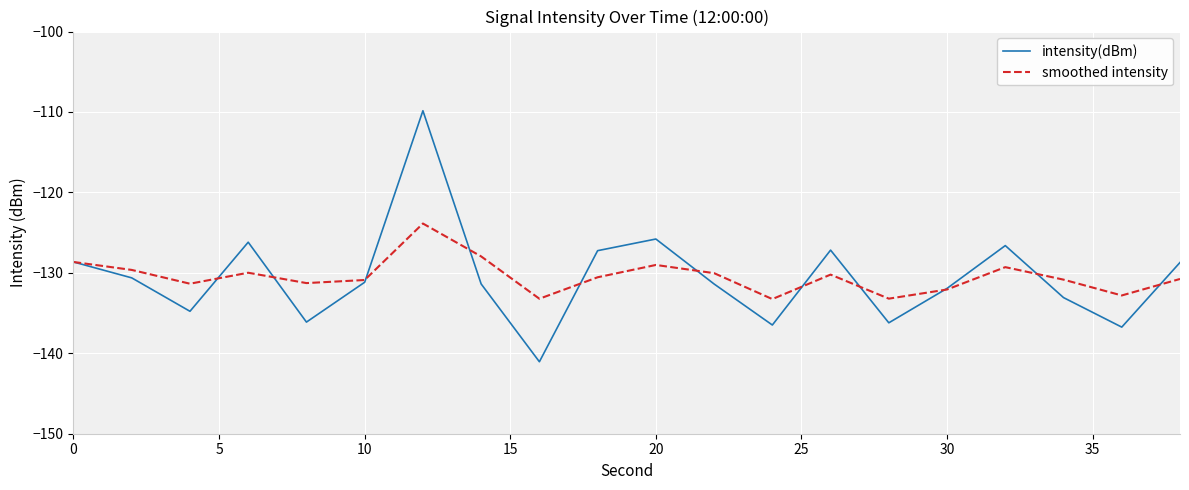

What is the highest value of the intensity(dBm) series?

-109.8